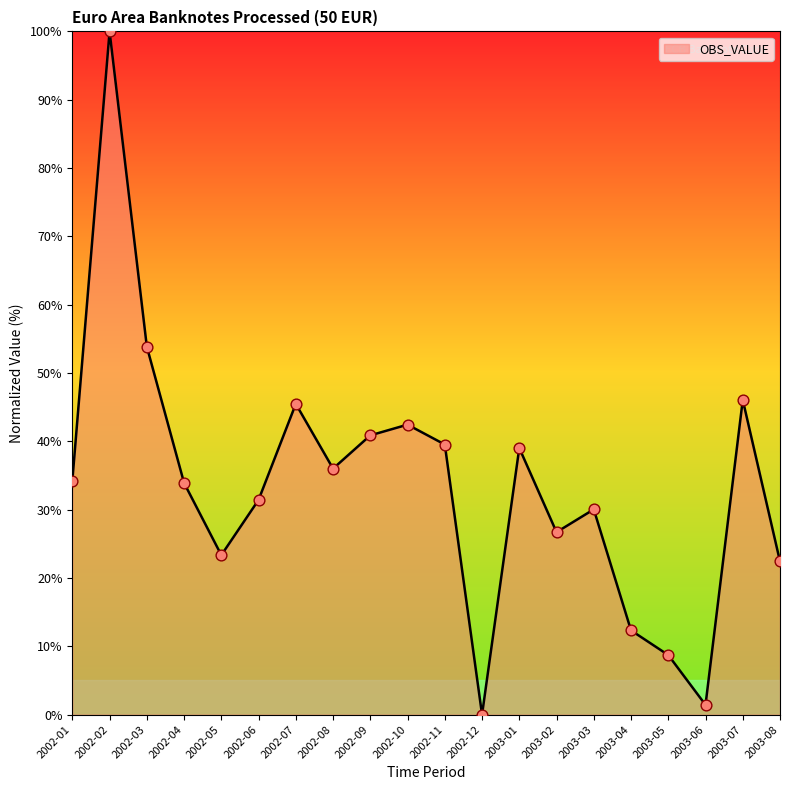

Between 2002-10 and 2003-03, which is larger?

2002-10